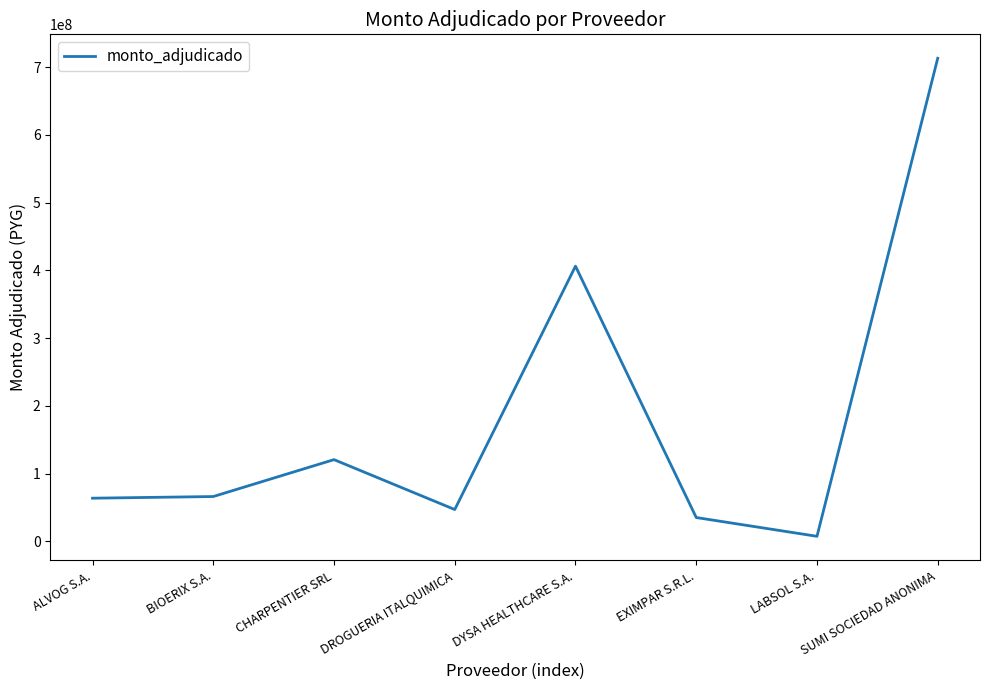

What is the ratio of the value at ALVOG S.A. to the value at CHARPENTIER SRL?

0.5